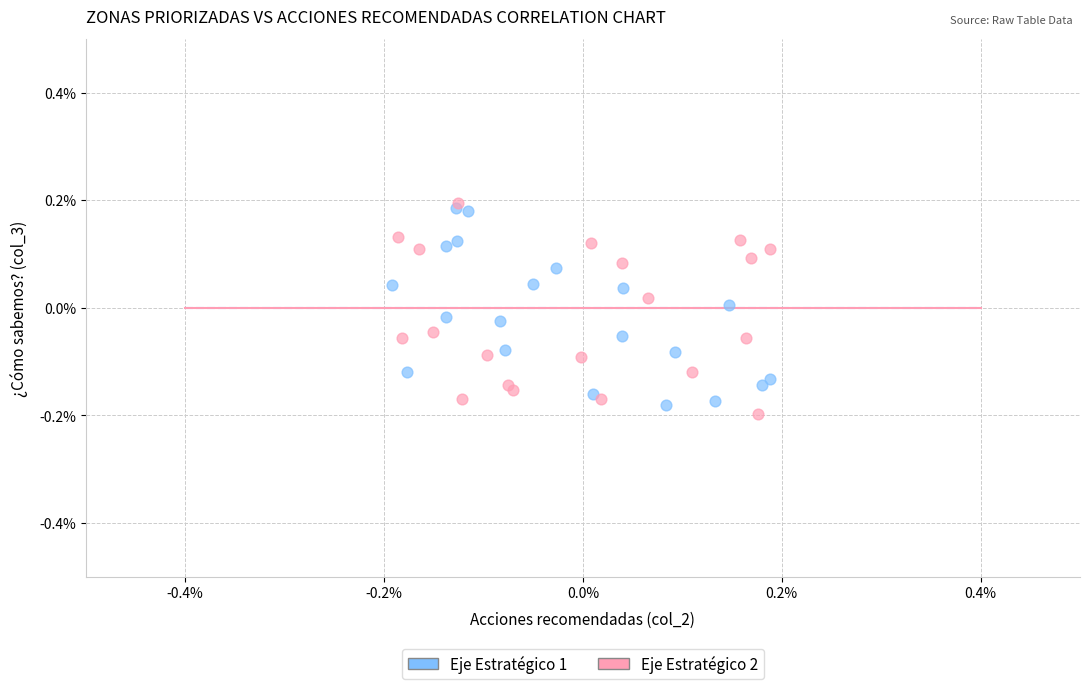

Which series contains the highest Y value?

Eje Estratégico 2